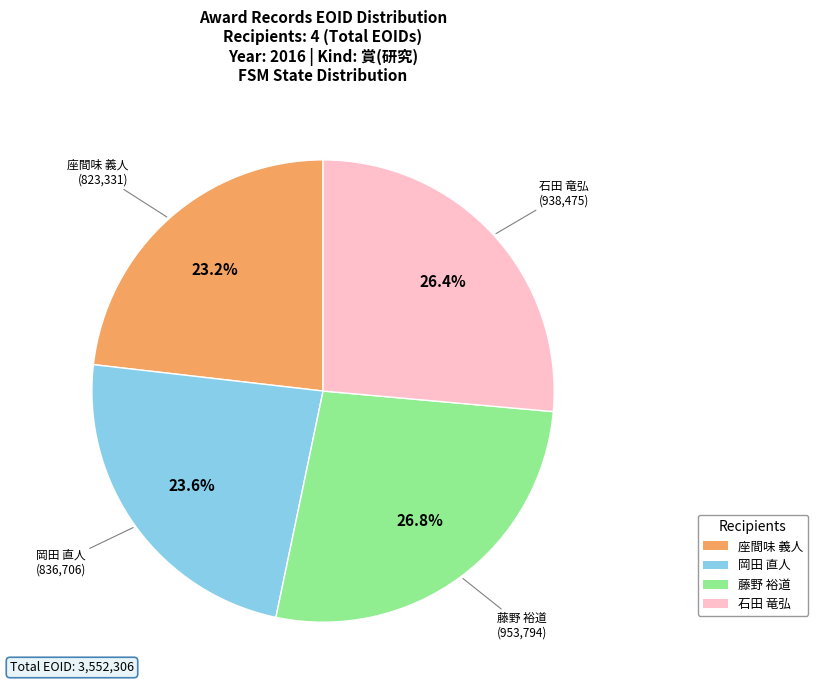

Does any single category account for the majority?

No